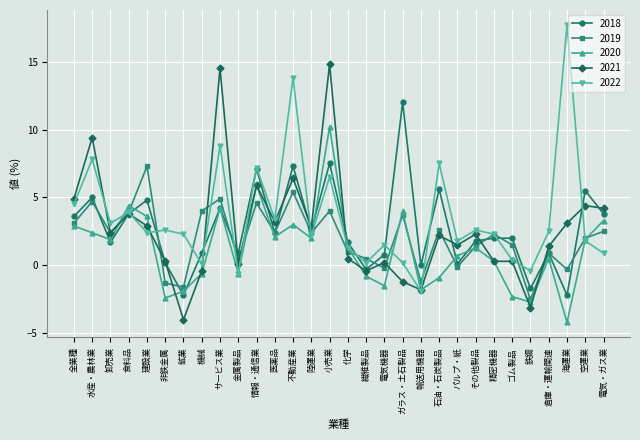

What is the difference between the 2022 values at 非鉄金属 and サービス業?

6.2